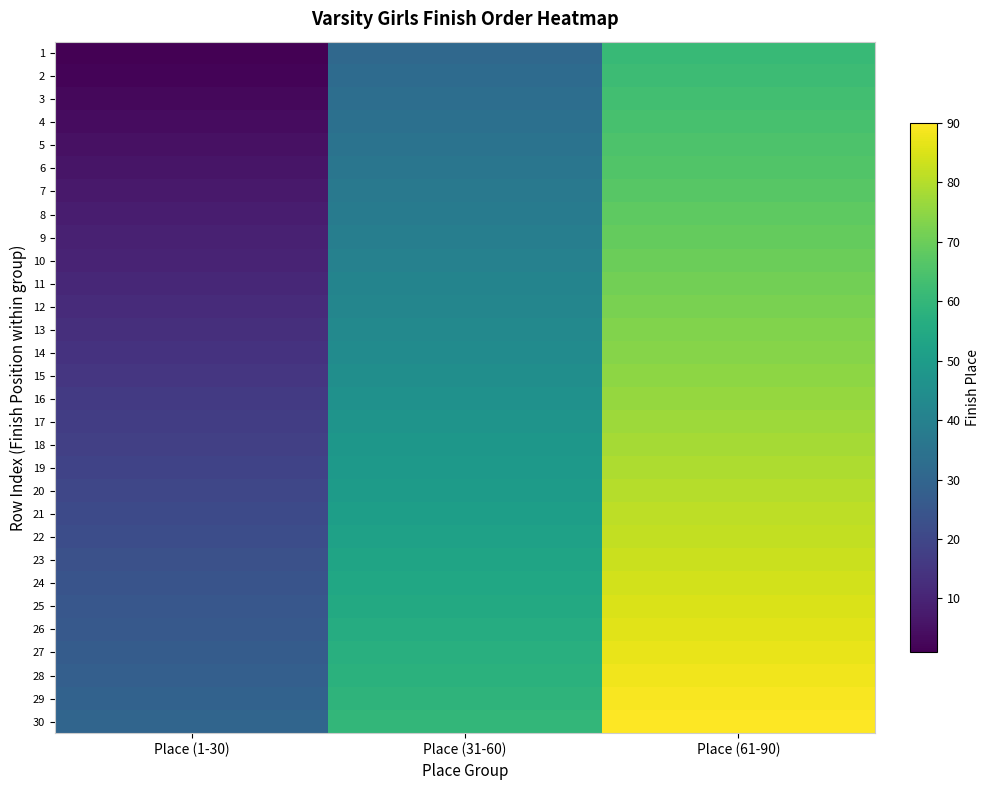

Which series has the largest total across all categories?

30